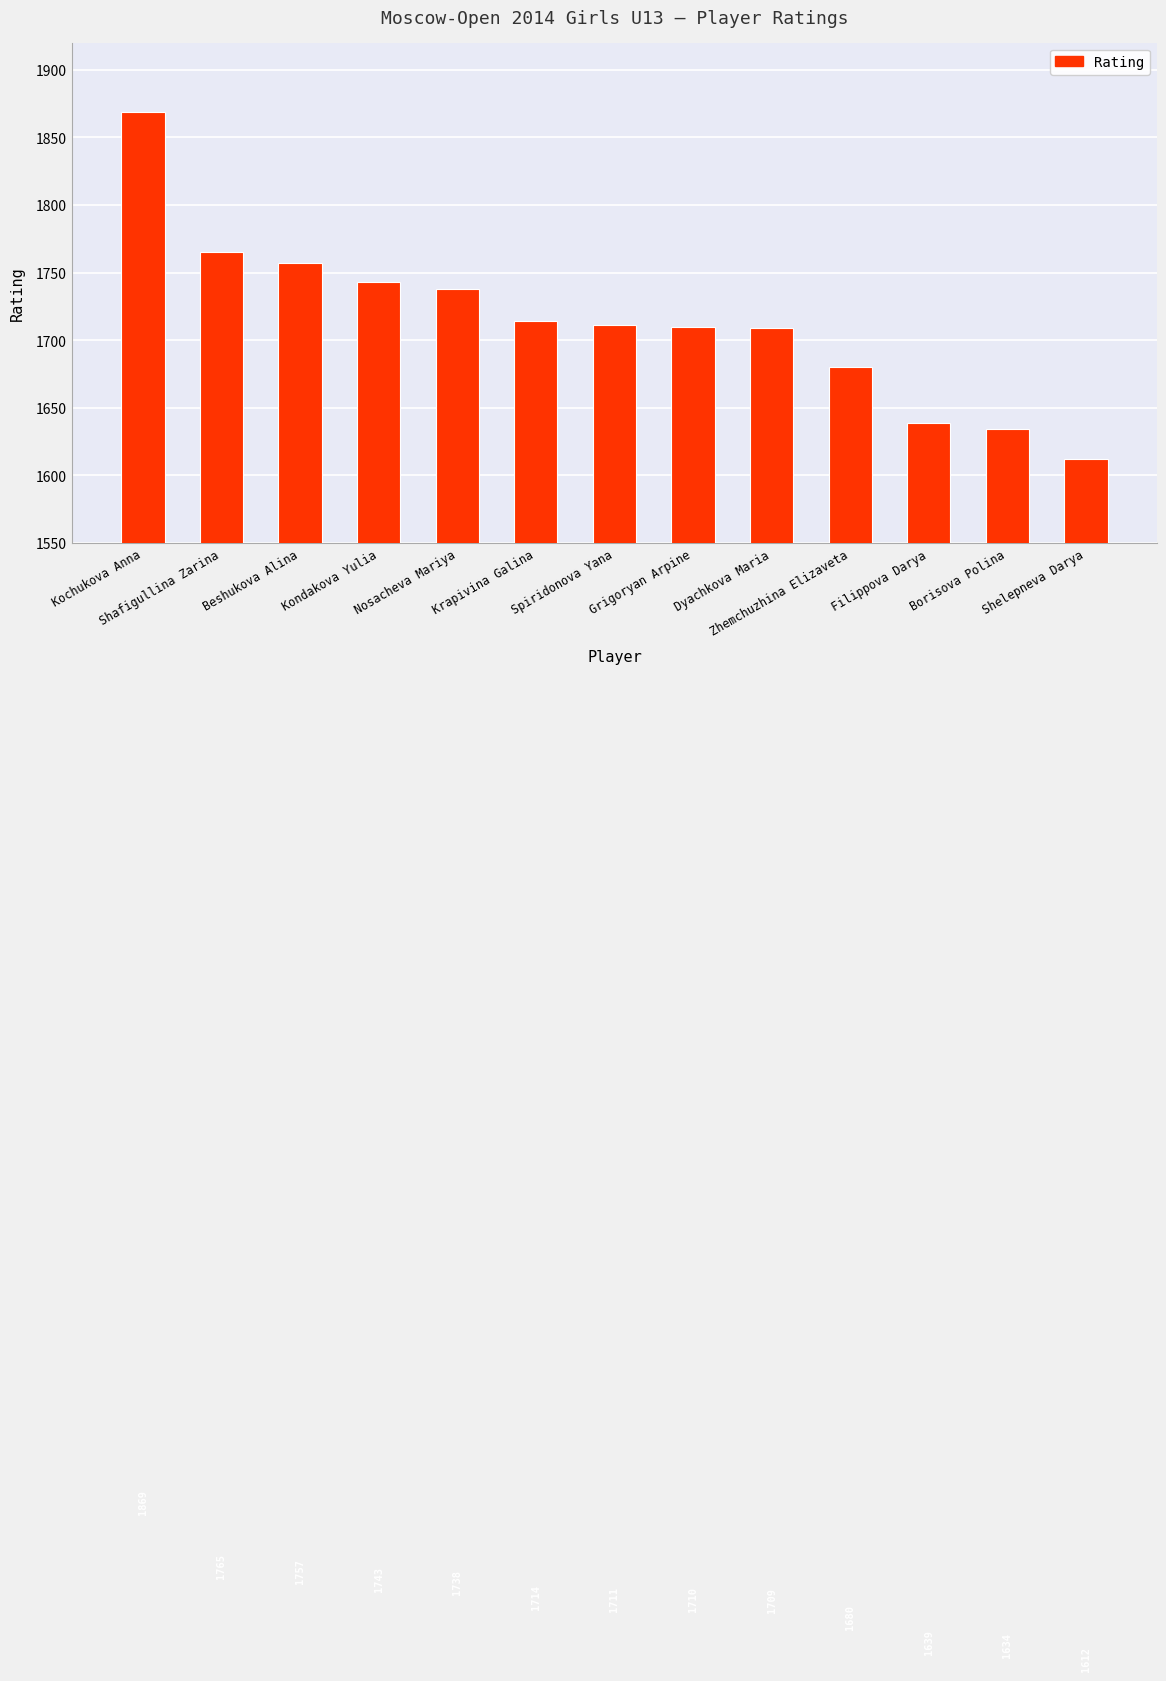

Reading right to left, what are all the values shown in this chart?

1612	1634	1639	1680	1709	1710	1711	1714	1738	1743	1757	1765	1869